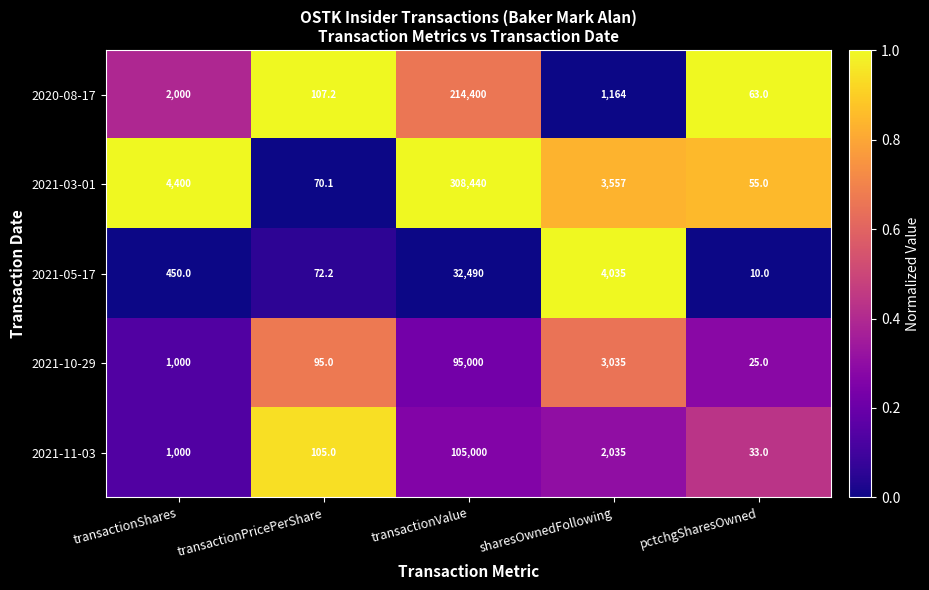

Count the number of data series in this chart.

5